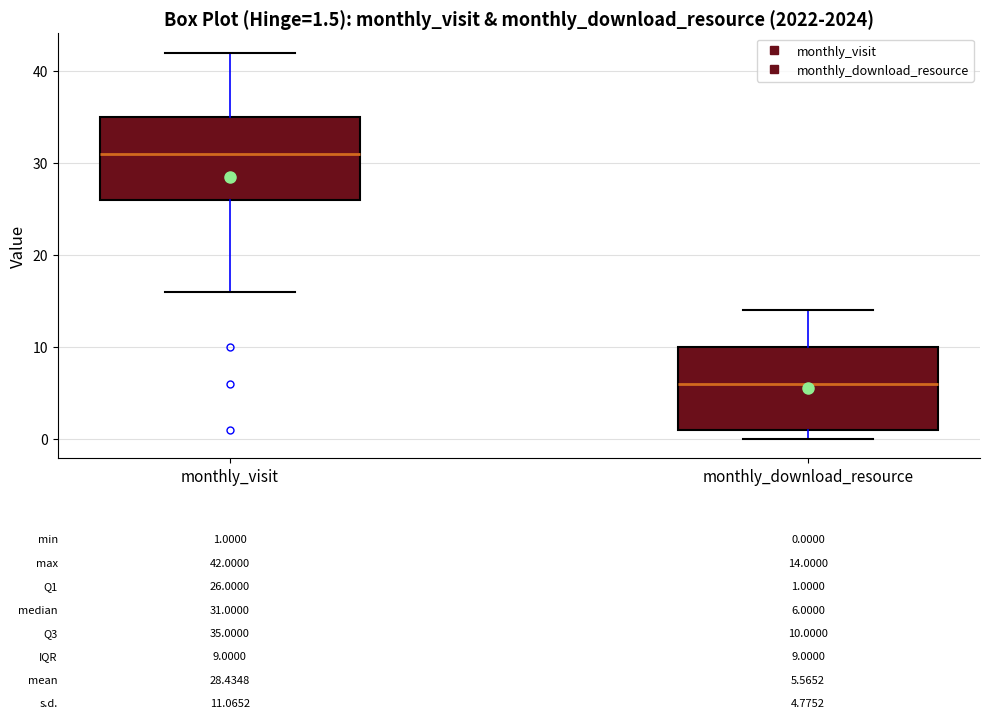

Which box's median line is the highest?

monthly_visit